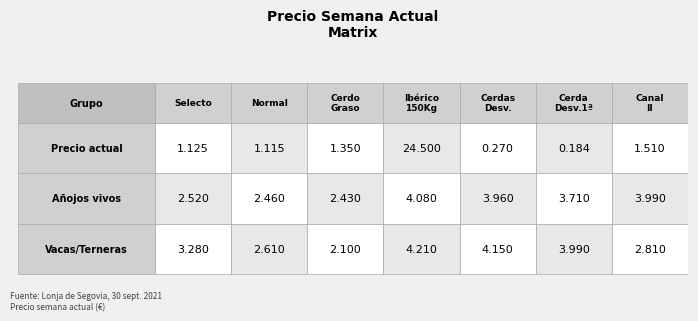

Count the Añojos selectos vivo values in the range 2 to 3.

3